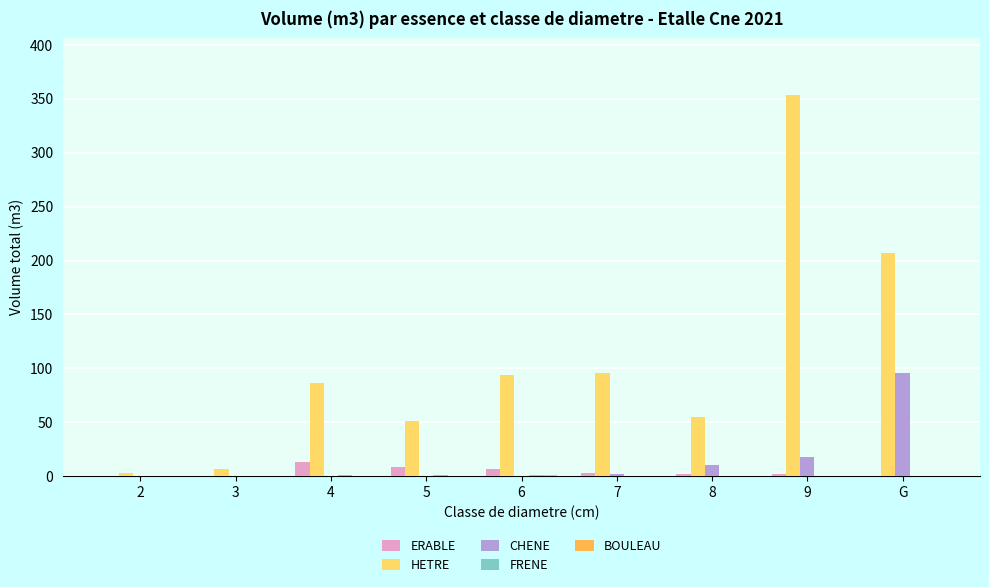

What is the maximum value shown in the chart?

353.3